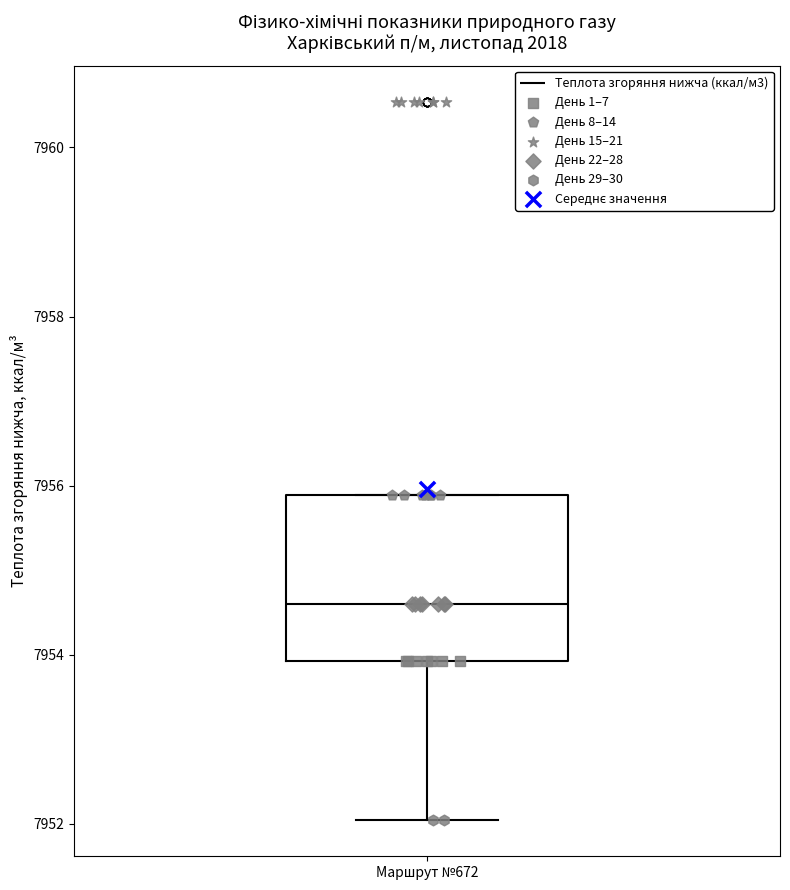

Where does the median line of the box for Маршрут №672 sit on the y-axis? The values are not printed on the chart, so give them approximately, as read against the axis.

7954.6